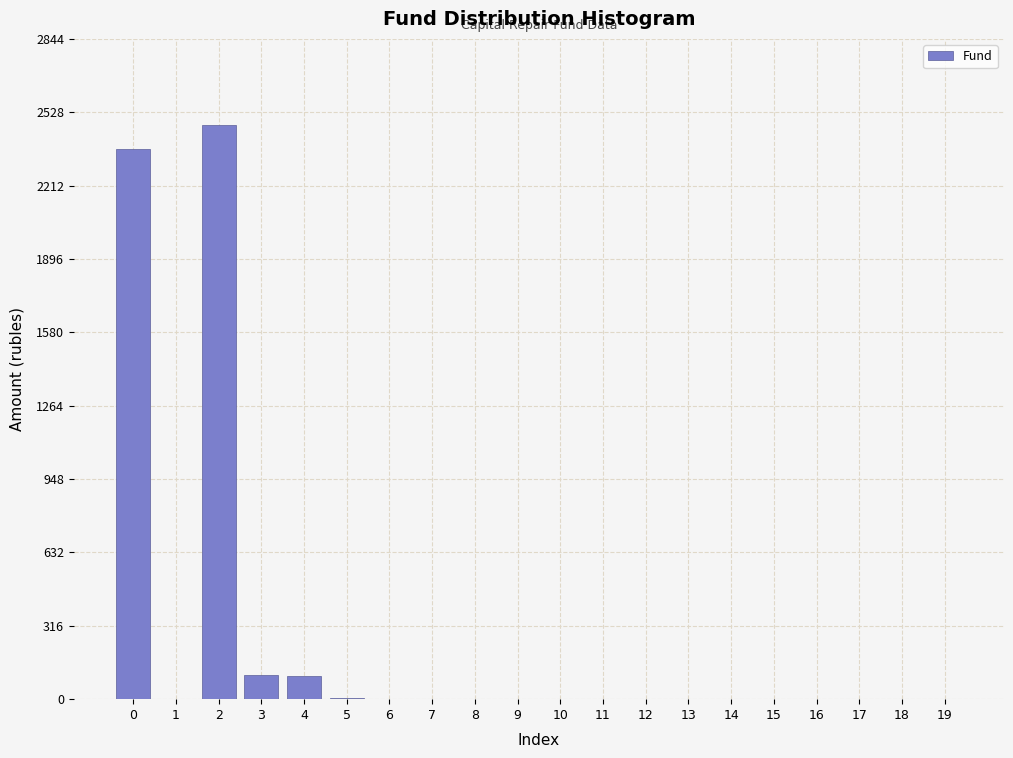

What is the greatest value displayed?

2472.7